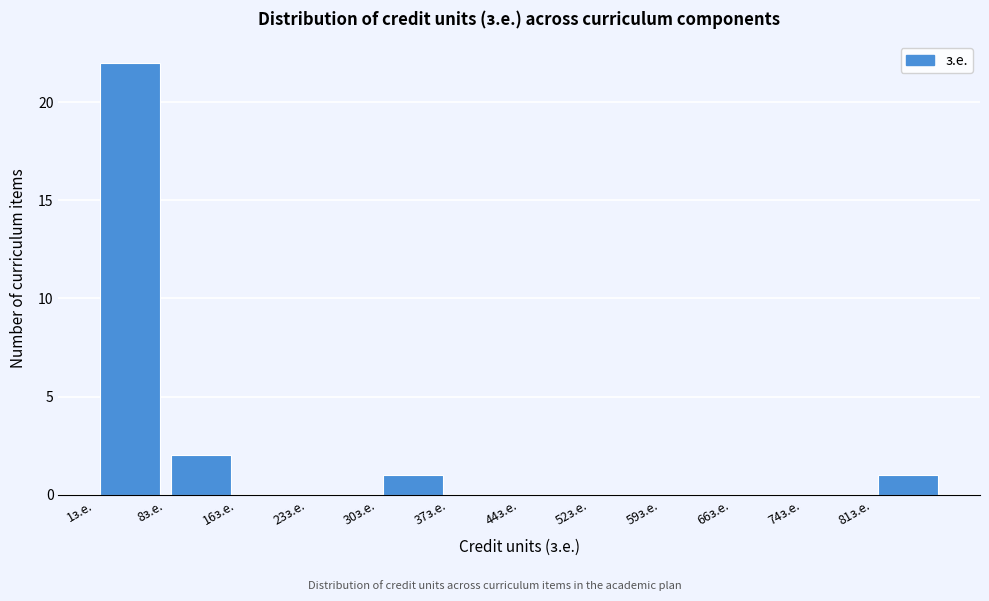

Which range on the x-axis has the tallest bar?

1 to 8